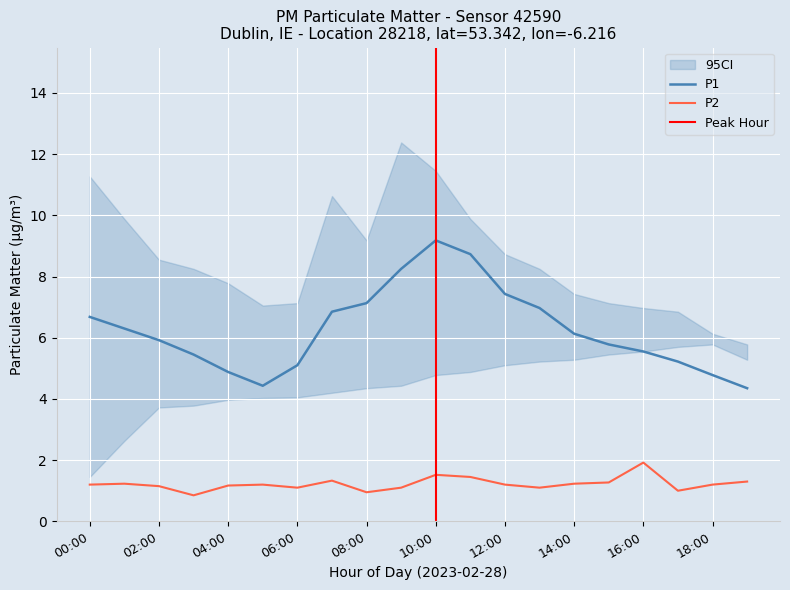

True or false: P2 has a value of 0.5 at 14:00.

False